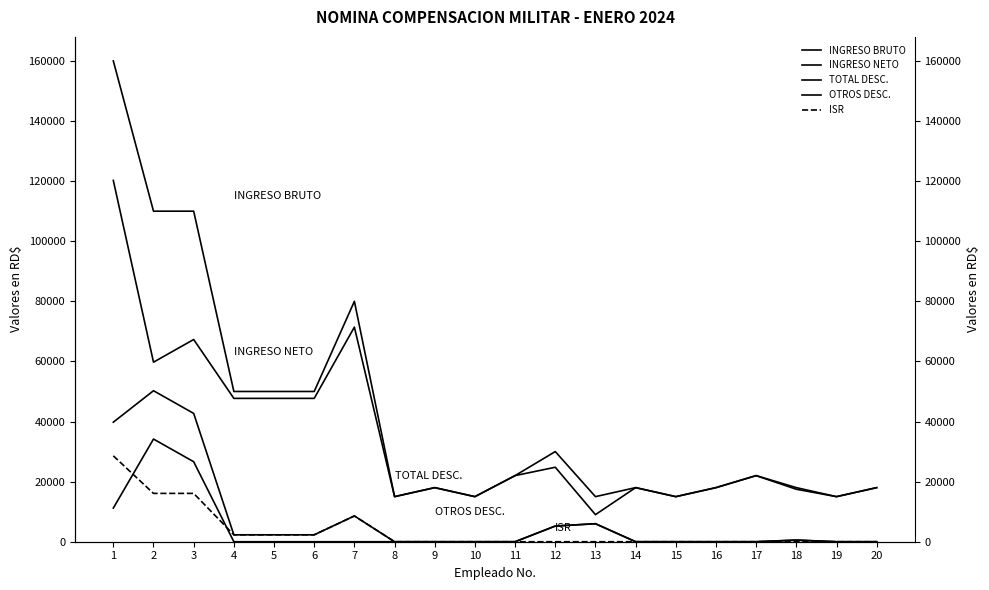

True or false: ISR and TOTAL DESC. intersect in this chart.

False